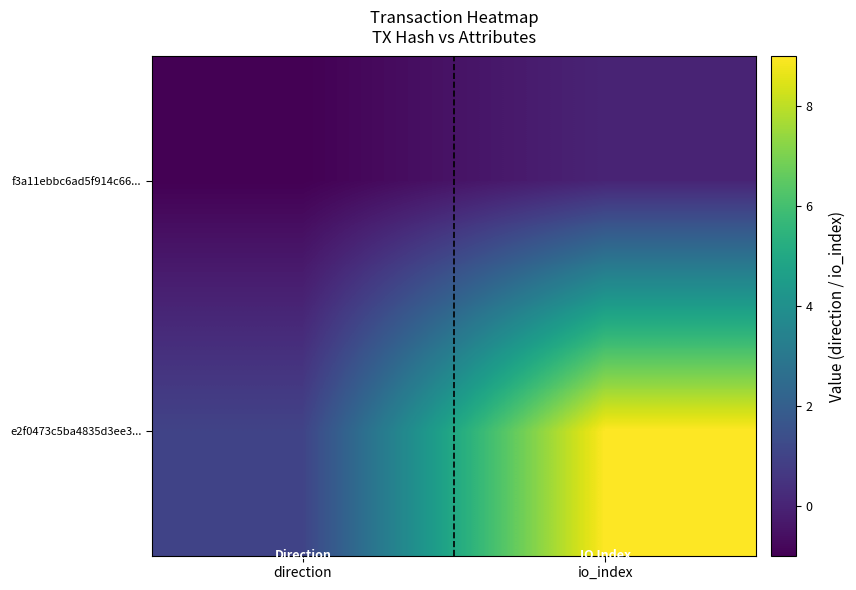

At direction, list the series in order from largest to smallest.

e2f0473c5ba4835d3ee3..., f3a11ebbc6ad5f914c66...